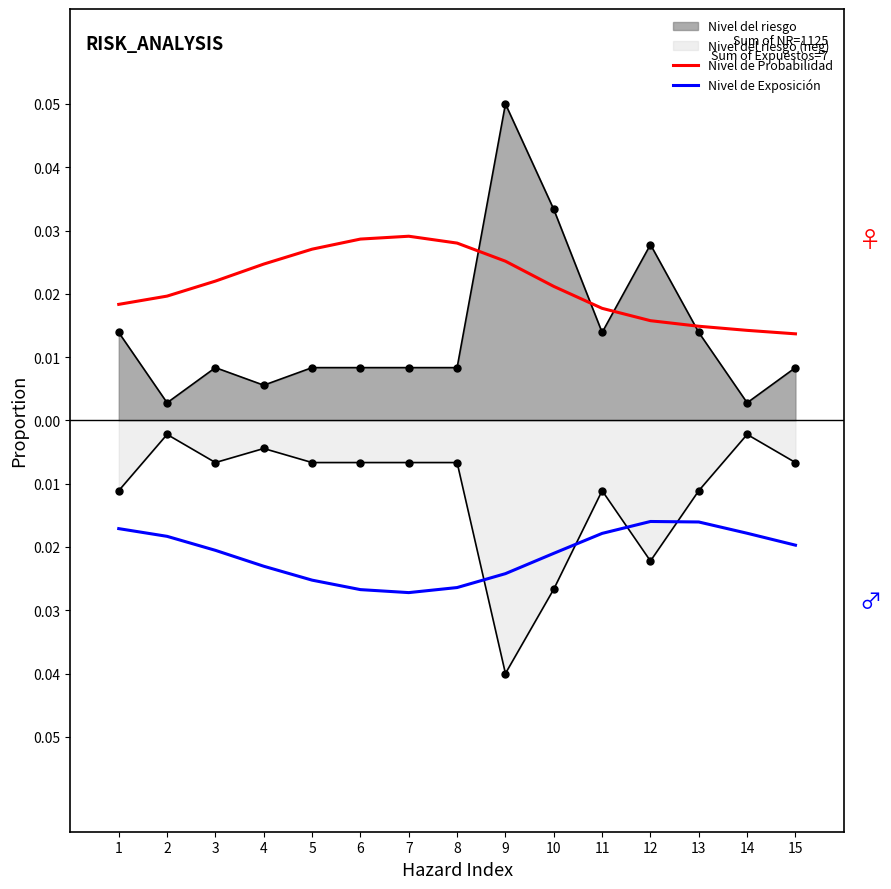

At which label is Nivel de Probabilidad closest to 0?

15